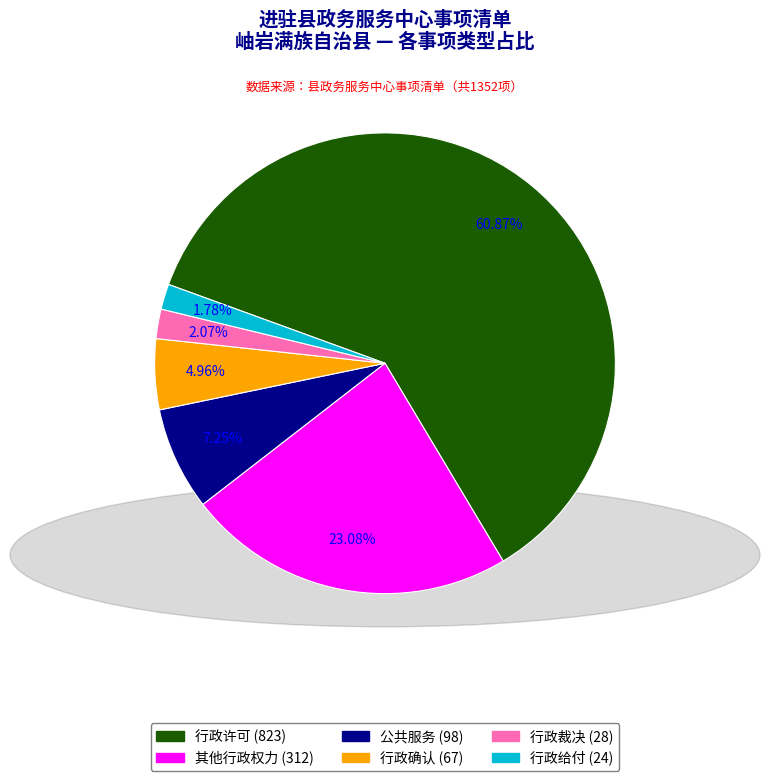

To the nearest percent, what portion does 行政许可 represent?

61%